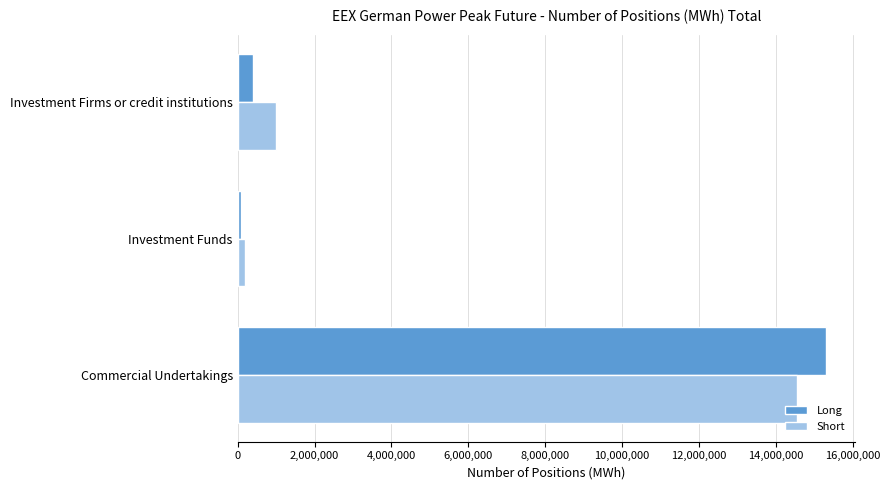

True or false: Long has a value of 15297228 at Commercial Undertakings.

True